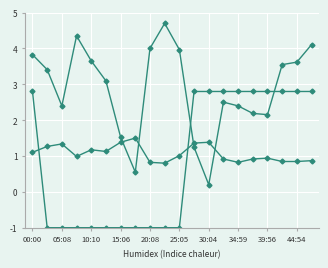

How many distinct data groups are displayed?

3